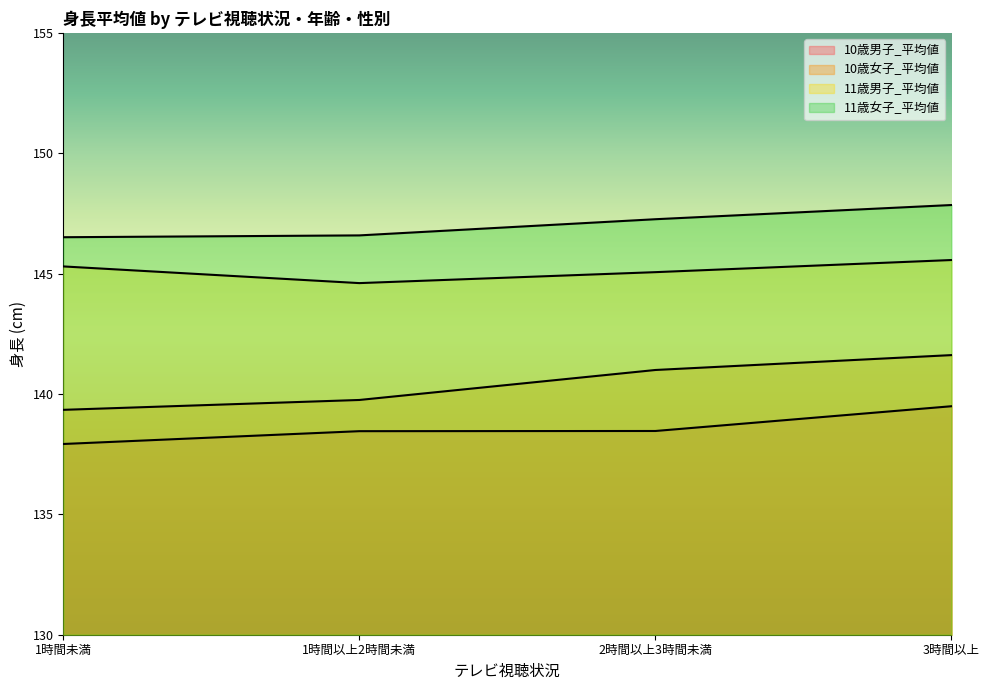

How many categories are shown in the chart?

4